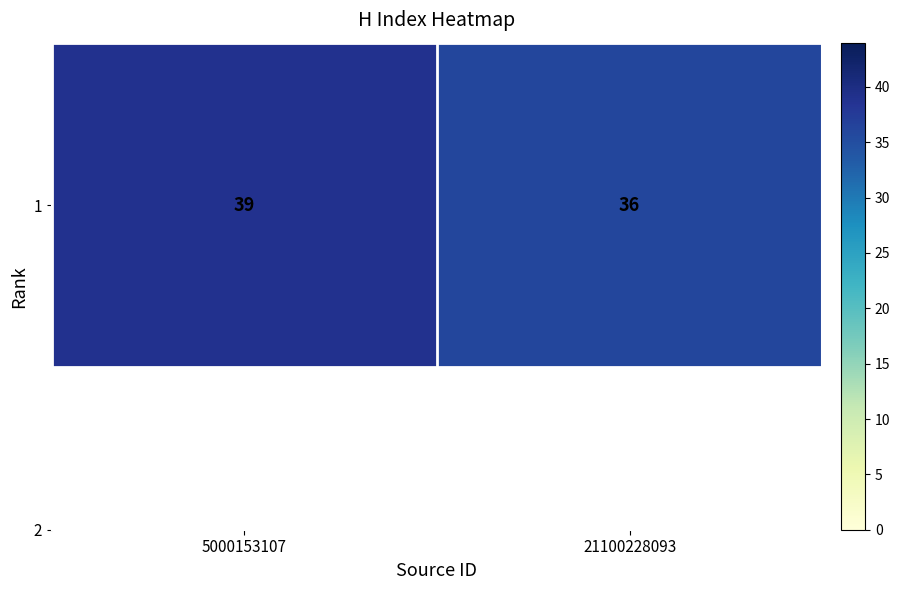

The chart shows a value of 36 at 21100228093. True or false?

True